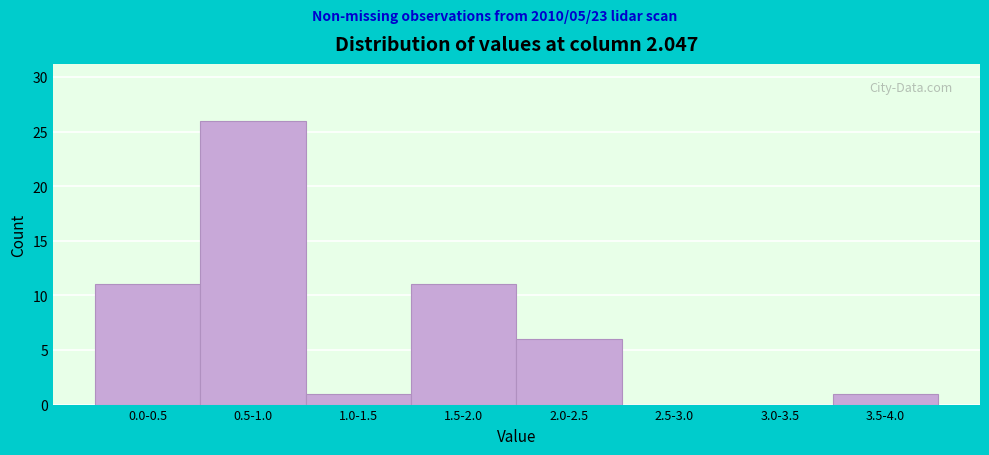

Reading left to right, extract all data points from this chart.

0.0-0.5=11	0.5-1.0=26	1.0-1.5=1	1.5-2.0=11	2.0-2.5=6	2.5-3.0=0	3.0-3.5=0	3.5-4.0=1